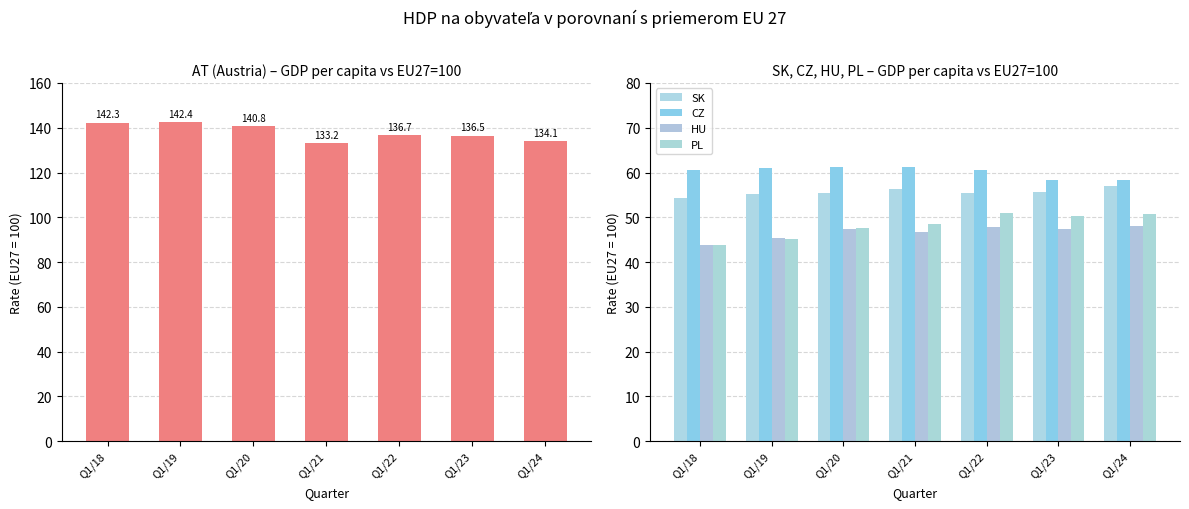

At which category does the chart reach its minimum across all series?

Q1/18